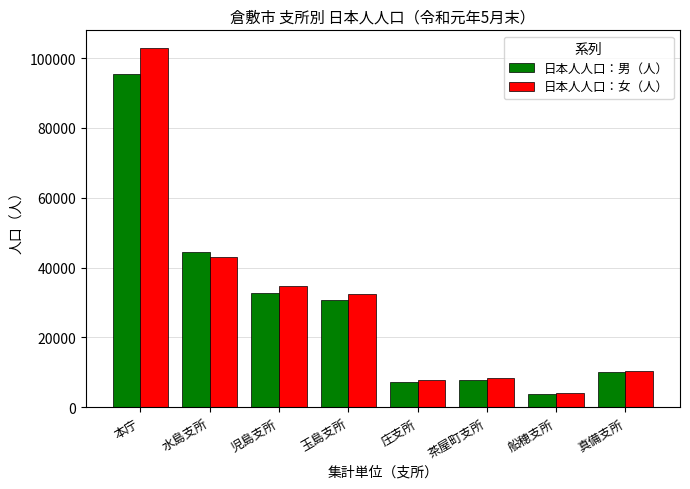

What is the sum of all 日本人人口：女（人） values?

243680